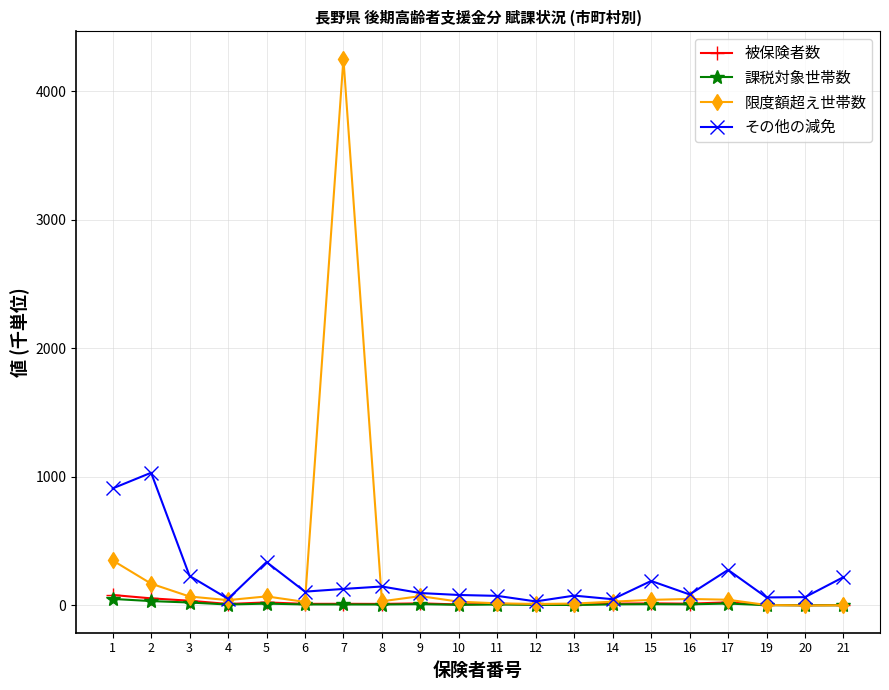

Is the value of その他の減免 at 21 greater than the value of 課税対象世帯数 at 5?

Yes